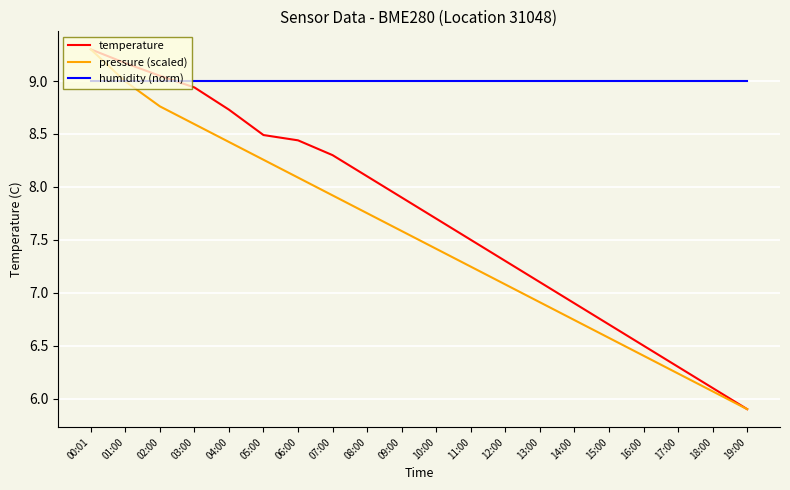

At how many categories does at least one series exceed 6?

20